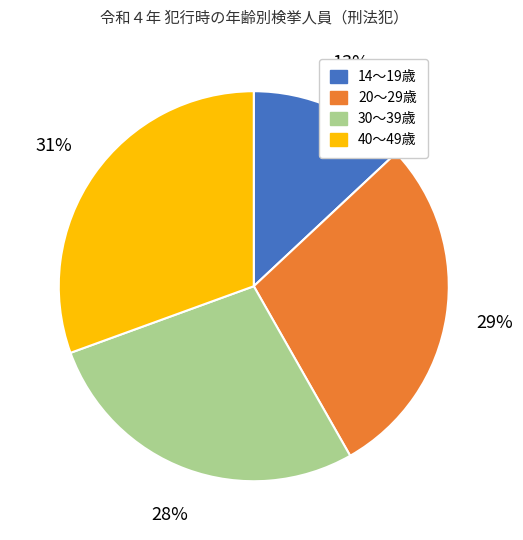

True or false: 20～29歳 accounts for 29% of the total.

True